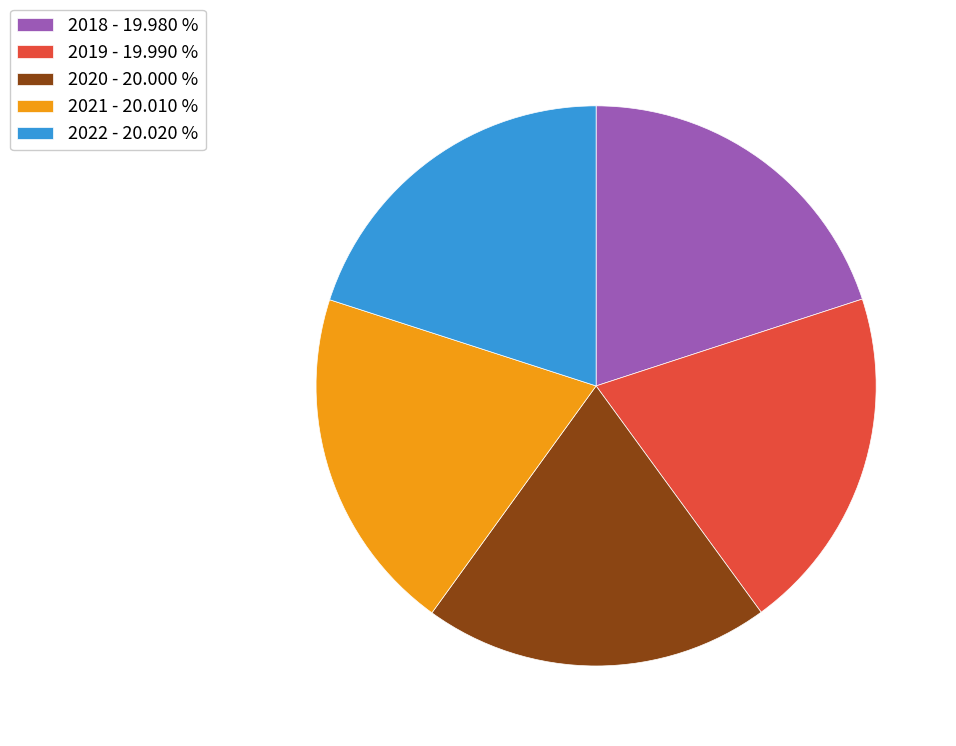

Is there any slice that represents more than half of the pie?

No